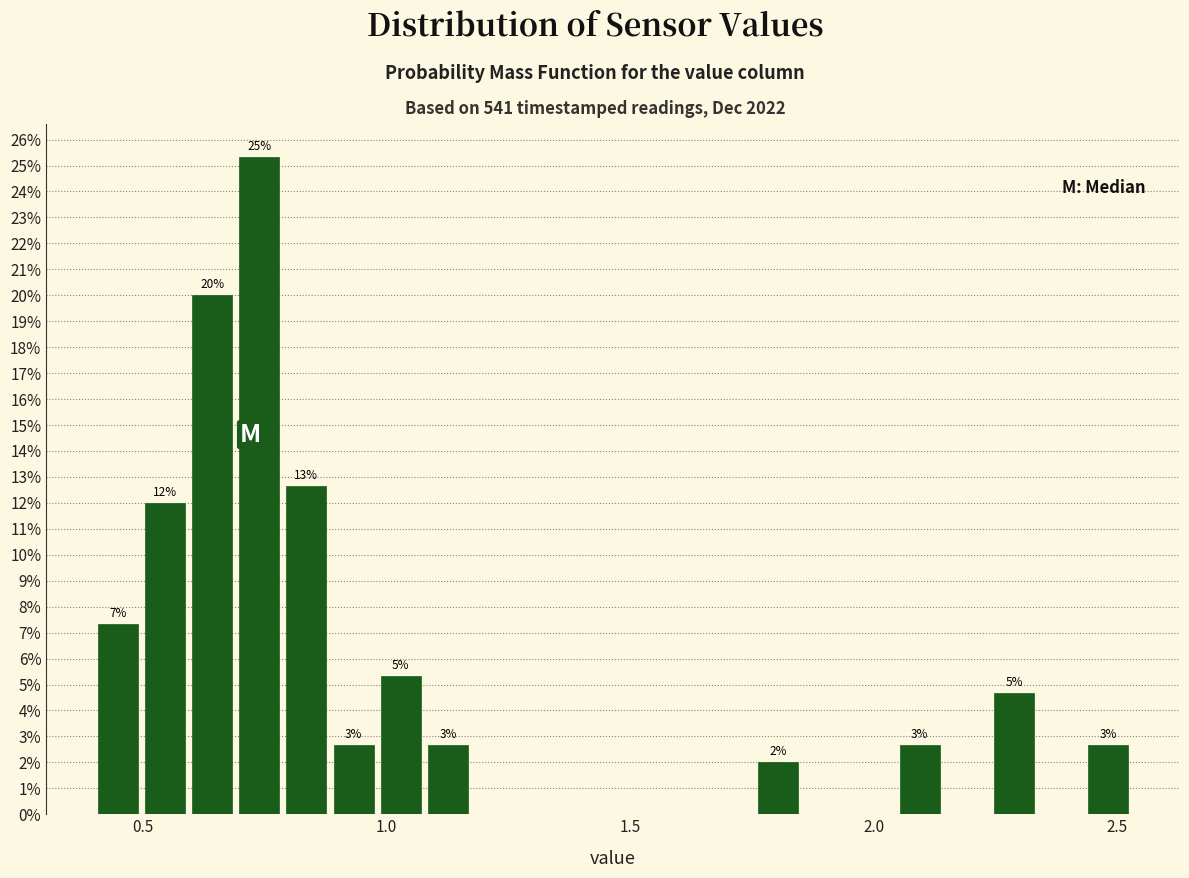

Around what value on the x-axis is the tallest bar? Give the approximate position of its centre, as read against the axis.

0.75